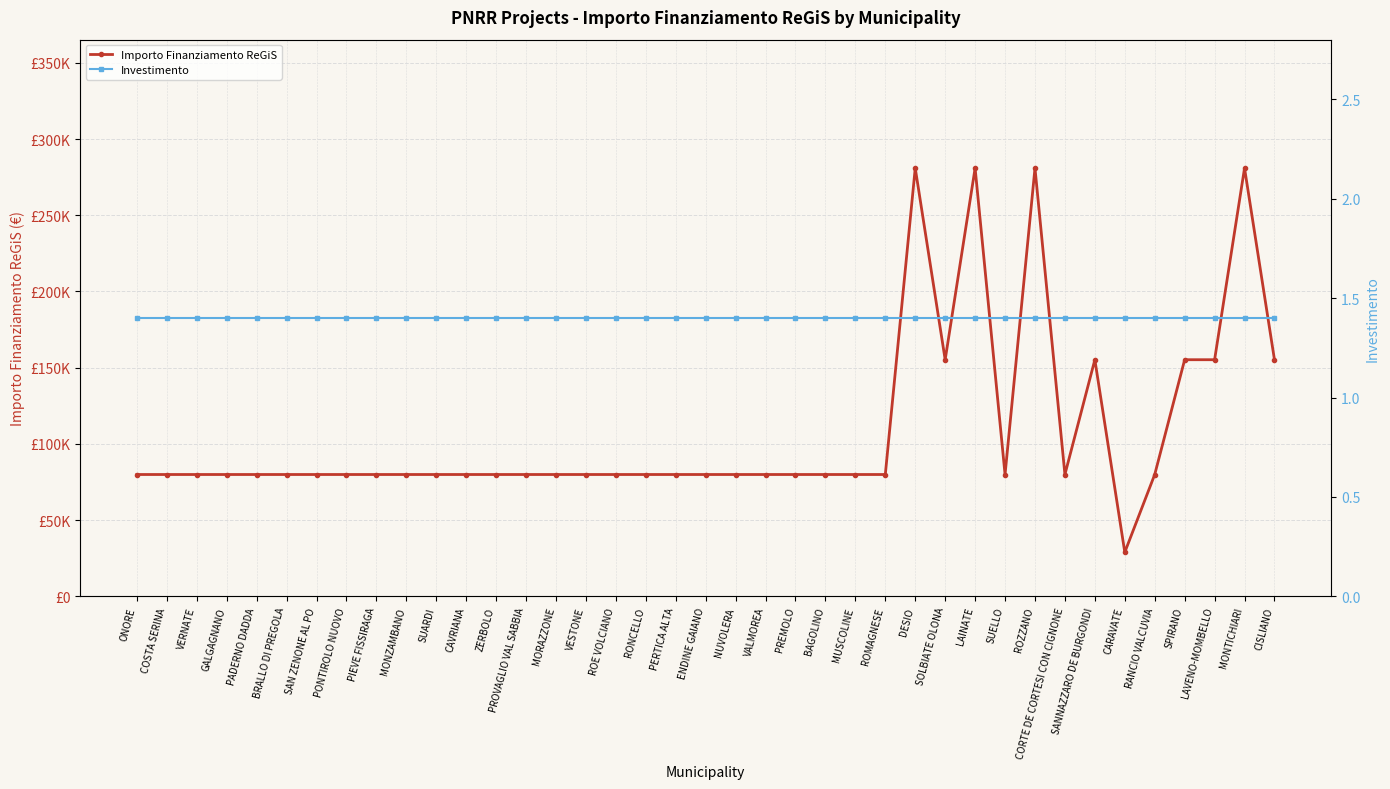

True or false: Investimento and Importo Finanziamento ReGiS cross at least once.

False